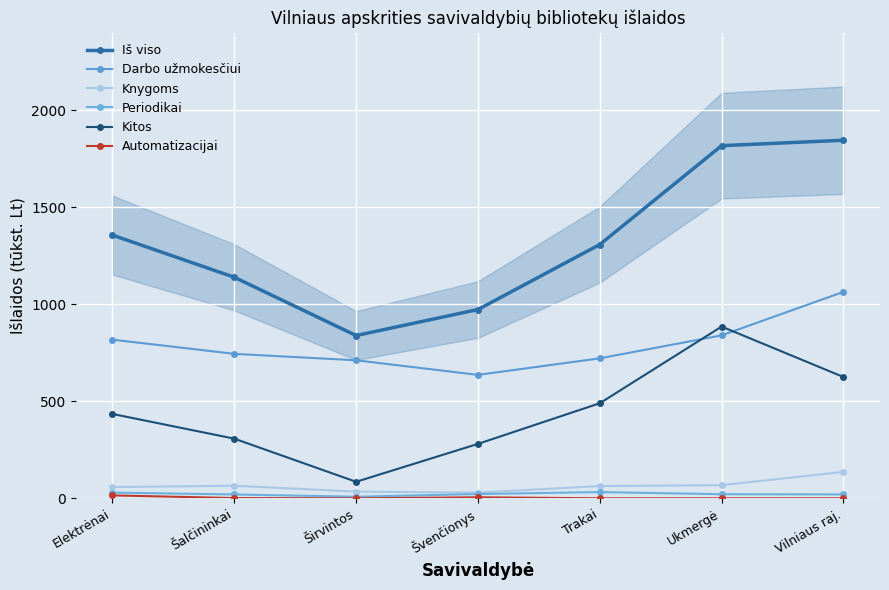

True or false: Periodikai and Darbo užmokesčiui intersect in this chart.

False